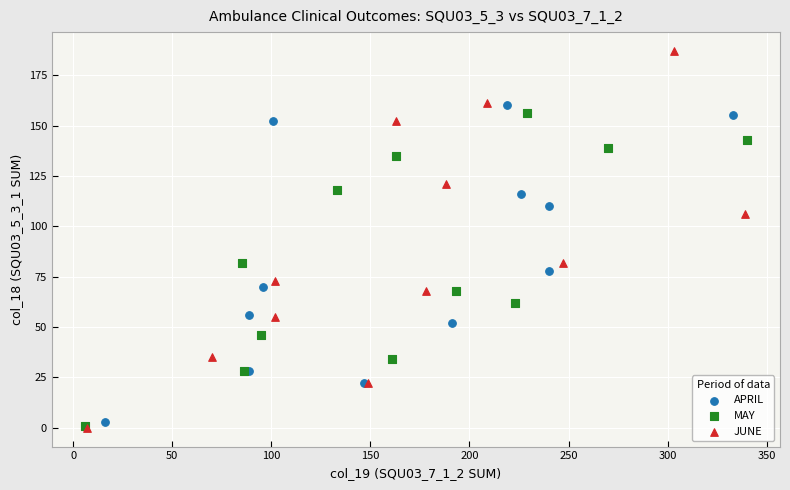

Which series contains the highest Y value?

JUNE